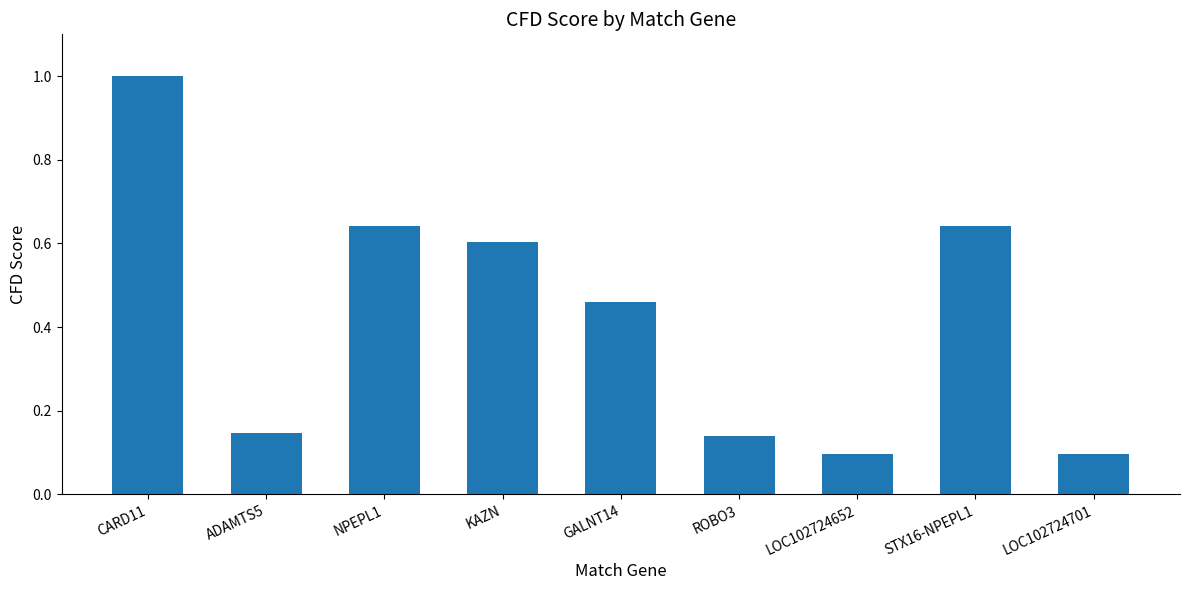

The chart shows a value of 0.4 at STX16-NPEPL1. True or false?

False